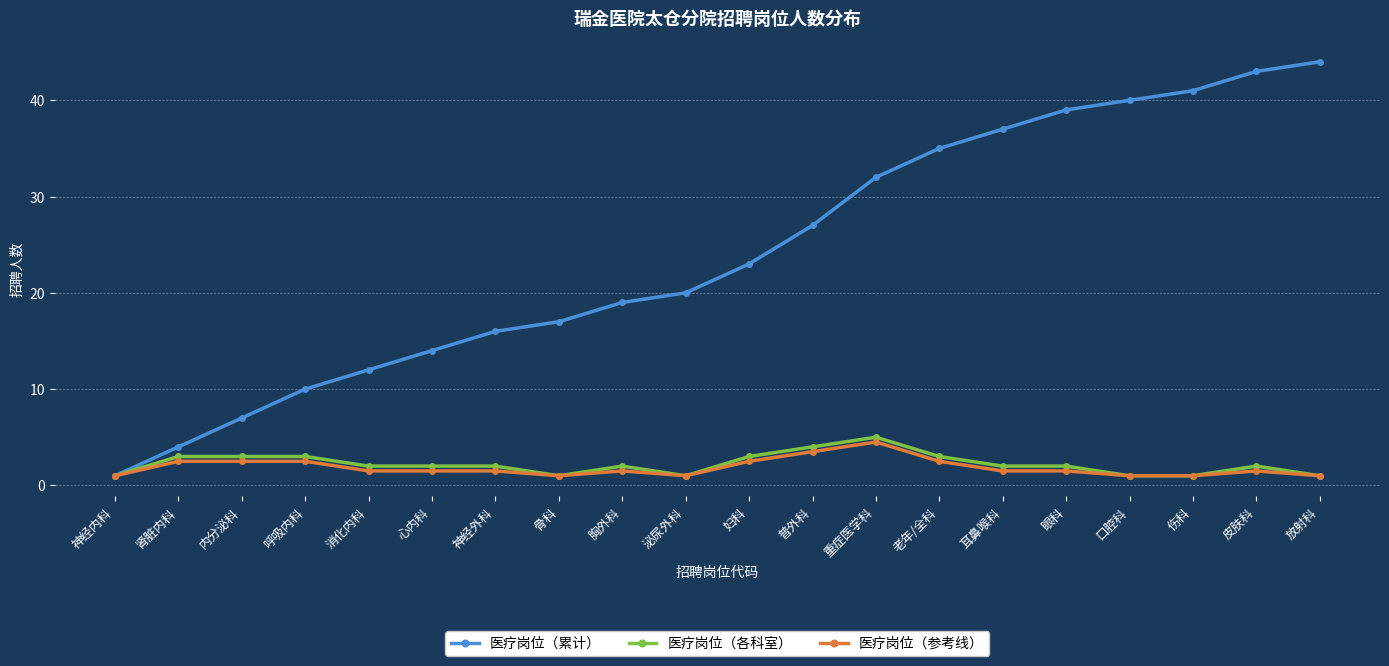

What is the lowest value of the 医疗岗位（各科室） series?

1.0